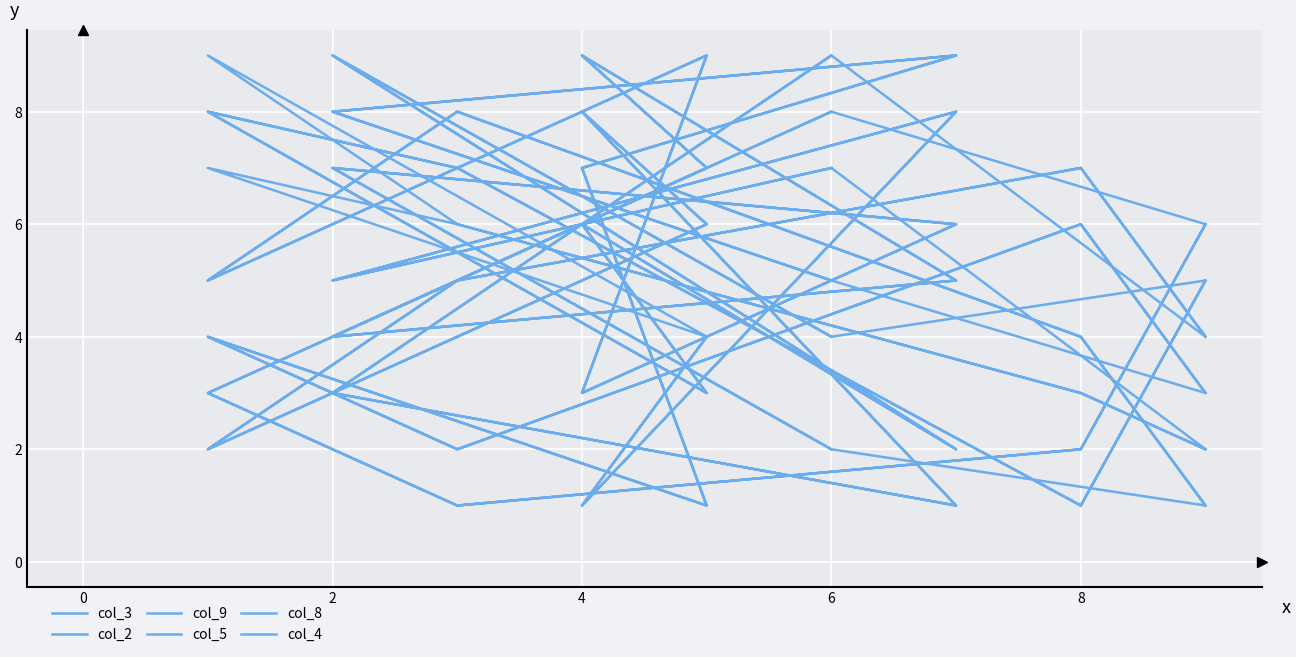

What is the value of the col_8 point at the 18th from the left?

7